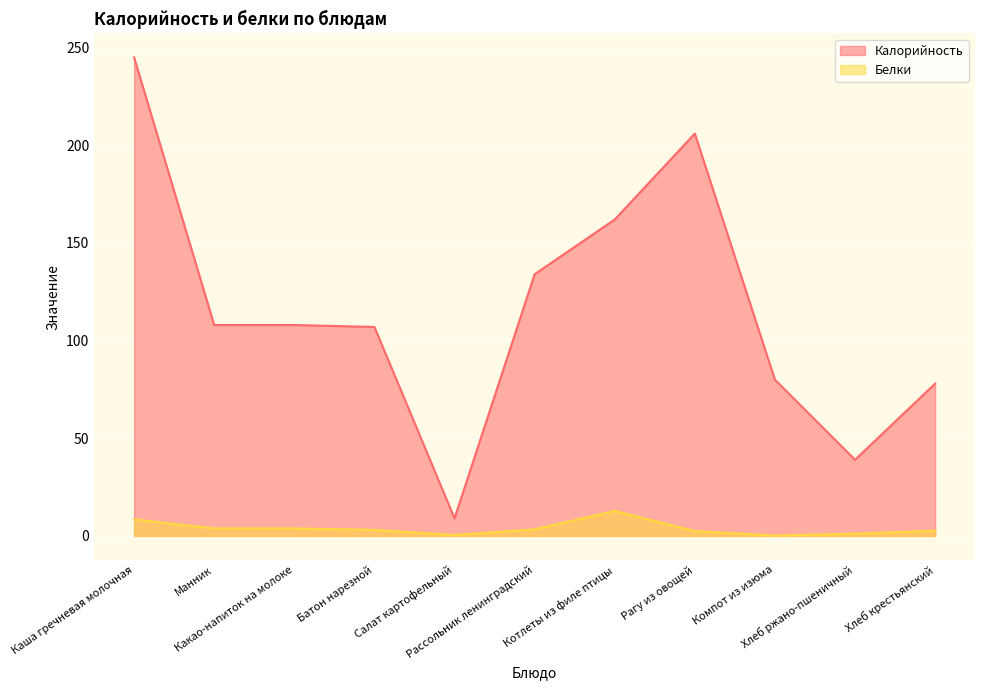

What is the difference between the Калорийность values at Какао-напиток на молоке and Рассольник ленинградский?

26.0